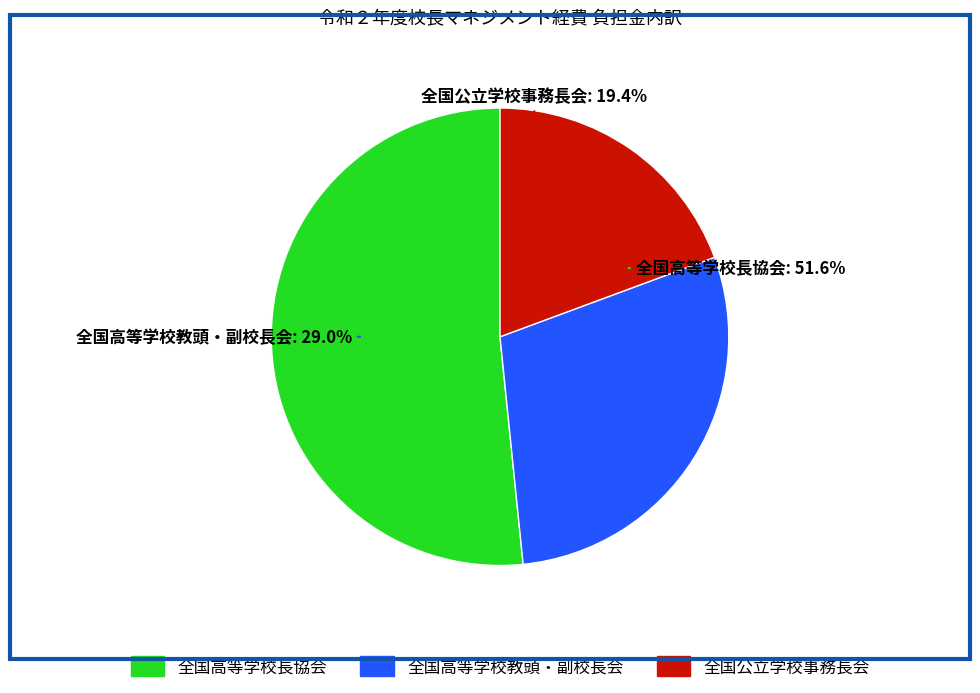

Which slice is the largest?

全国高等学校長協会